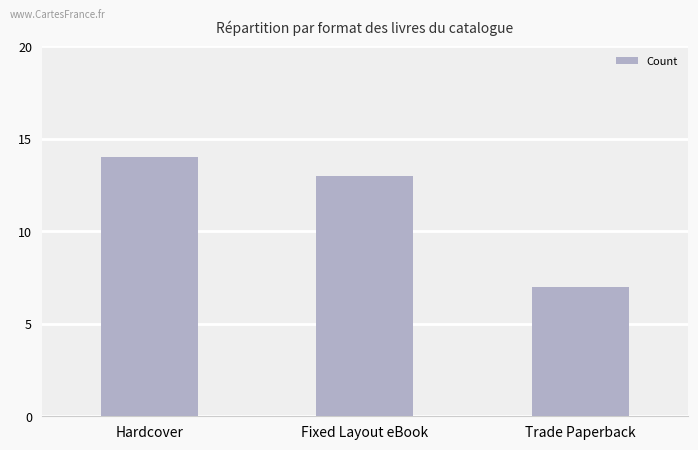

How many bars are there in total?

3